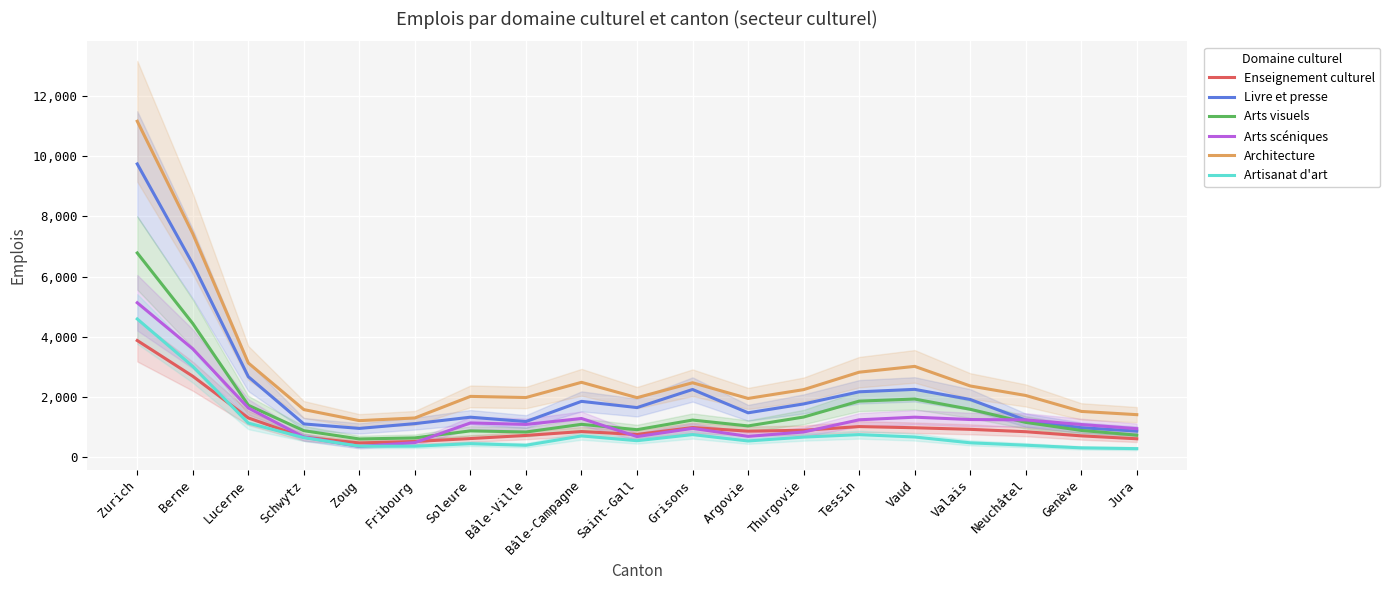

Which series changed the most between Schwytz and Soleure?

Arts scéniques